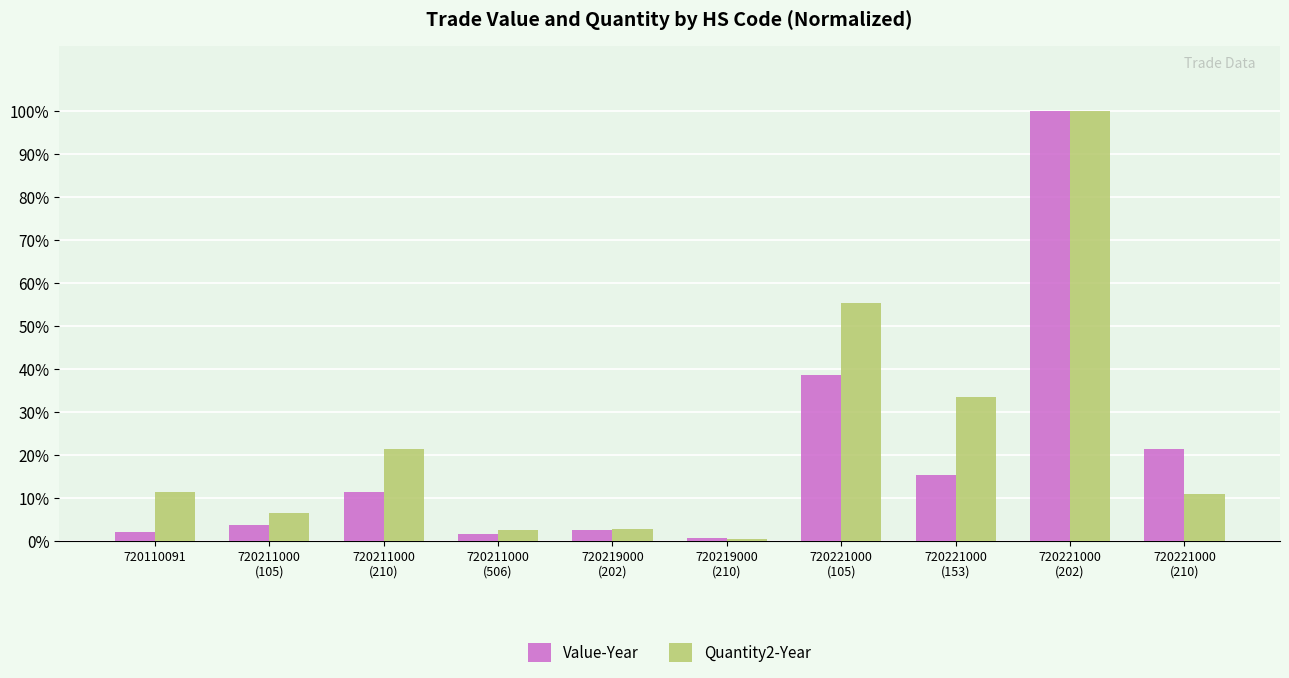

Which series has the largest total across all categories?

Quantity2-Year